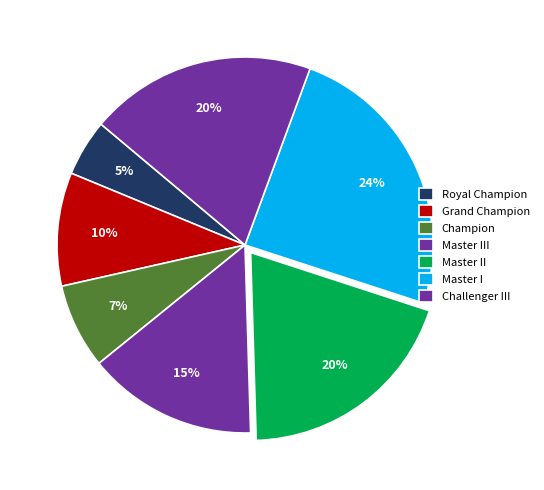

How many slices are in this pie chart?

7